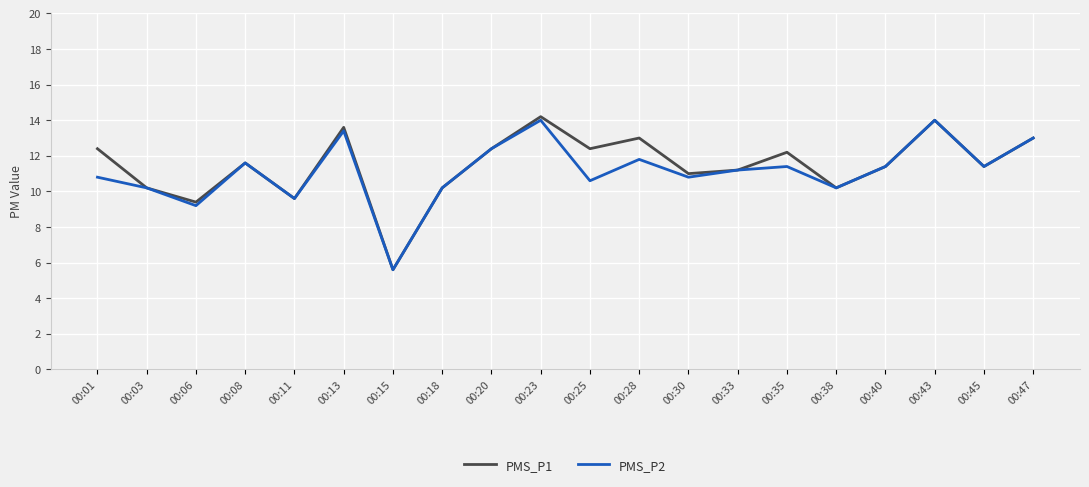

What is the lowest value of the PMS_P1 series?

5.6